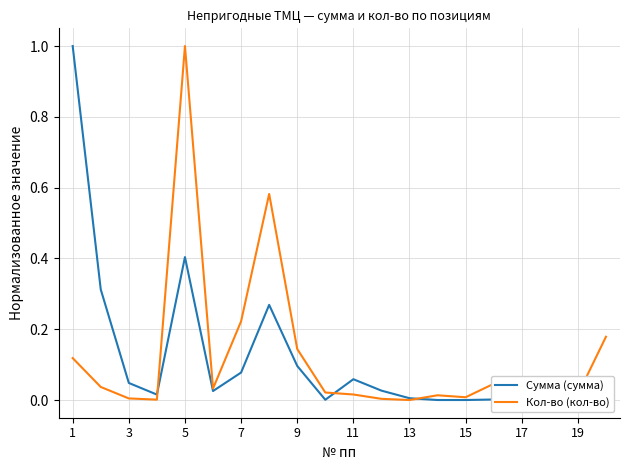

What is the maximum value for Сумма (сумма)?

1.0